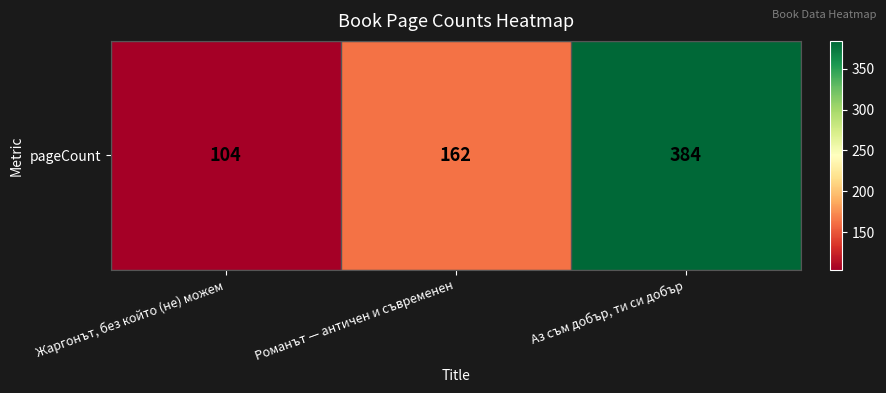

Is it true that the value at Жаргонът, без който (не) можем is 67?

False